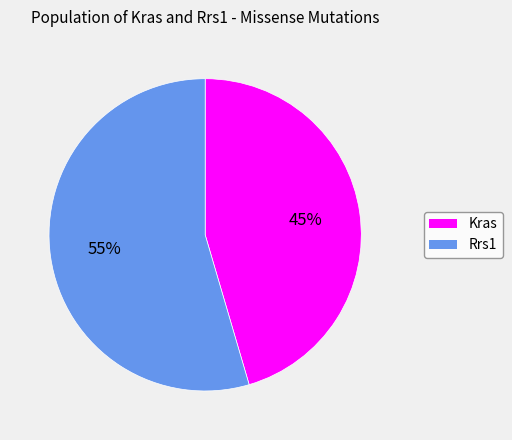

To the nearest percent, what portion does Kras represent?

45%